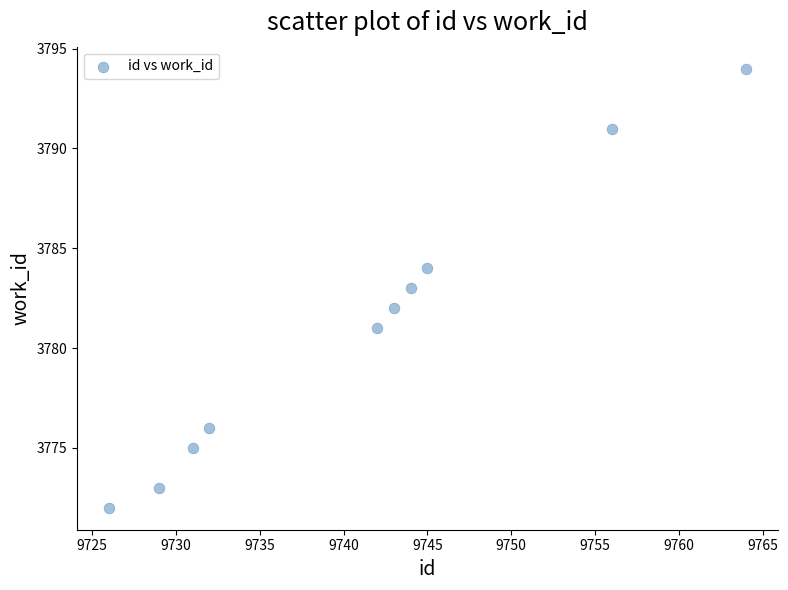

What is the range of Y values (max minus min)?

22